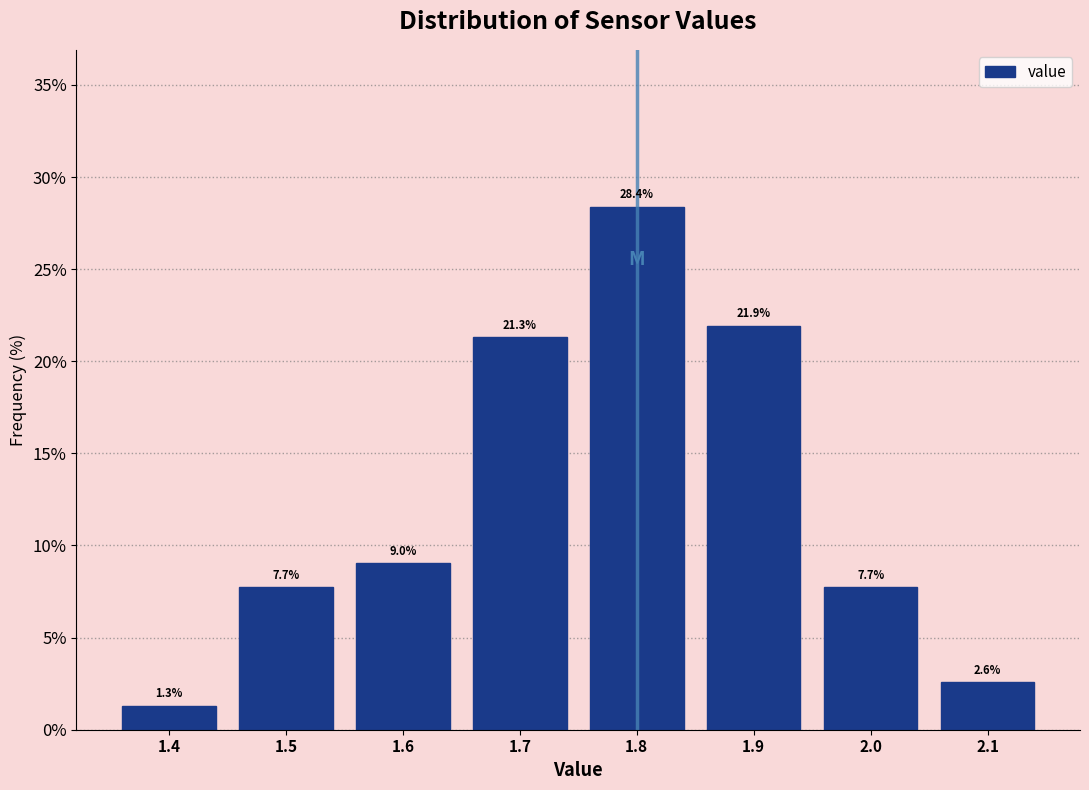

What is the height of the bar covering 1.85 to 1.95 on the x-axis?

21.9